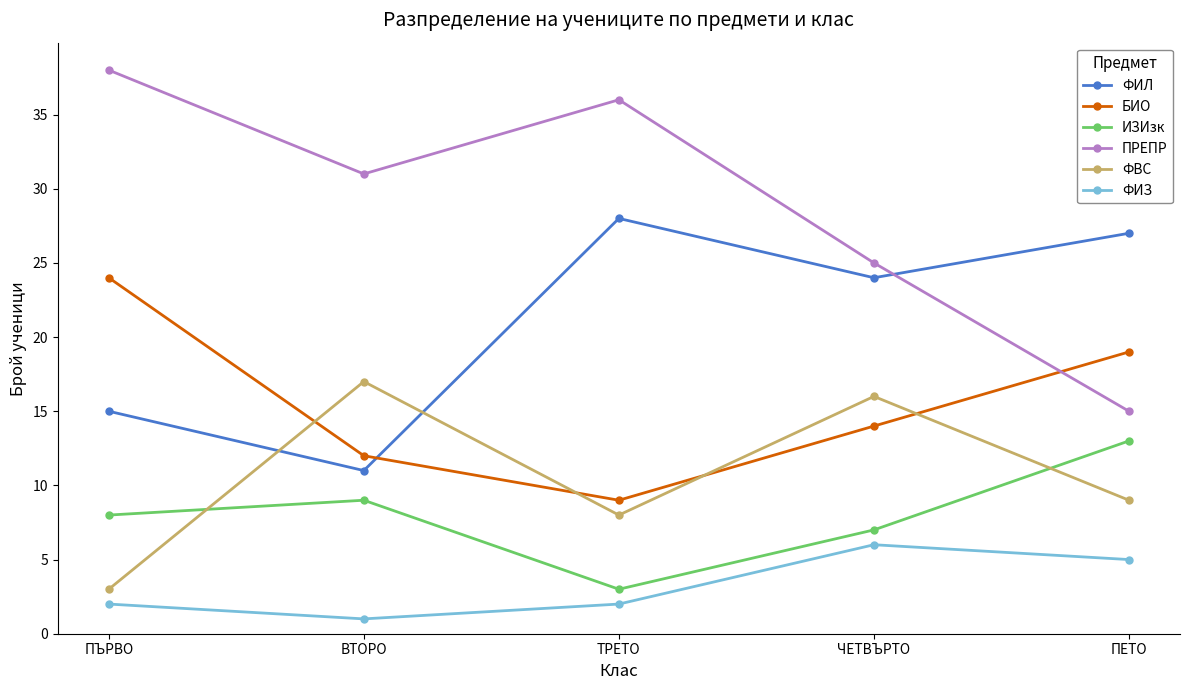

At which category does БИО reach its first local valley?

ТРЕТО